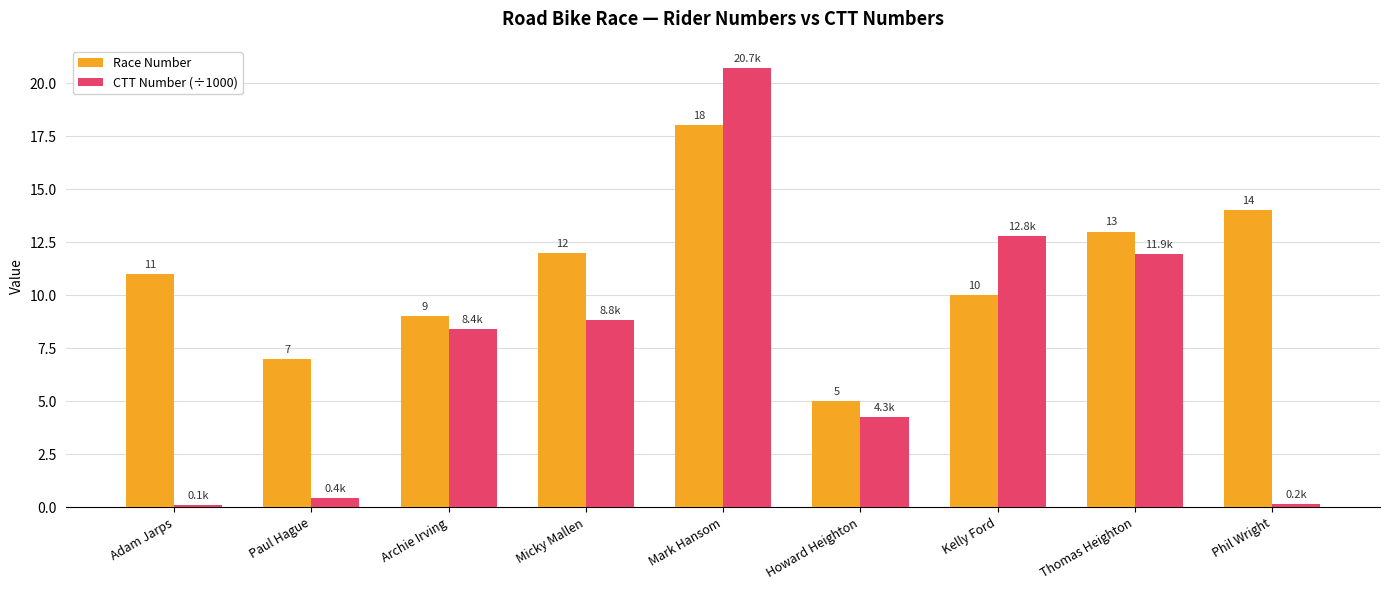

What is the label of the 1st bar from the left?

Adam Jarps